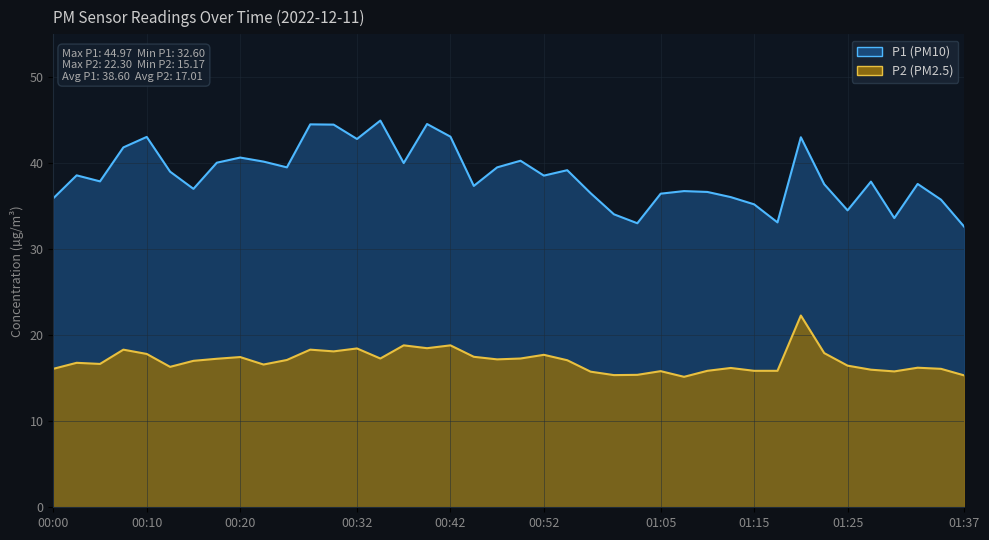

Count the number of data series in this chart.

2